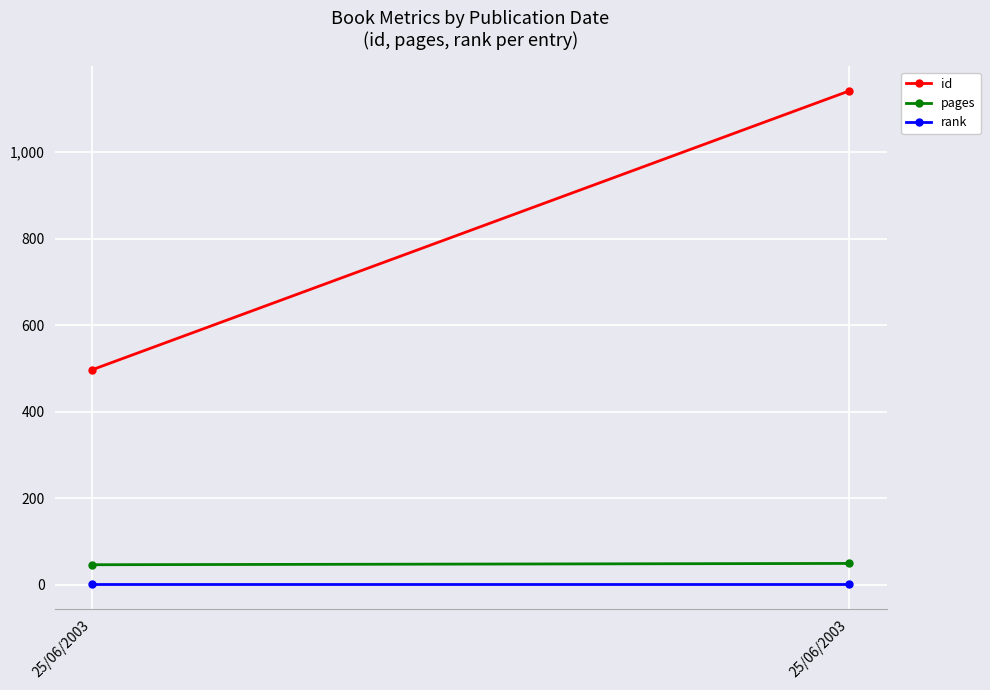

What is the sum of all rank values?

2